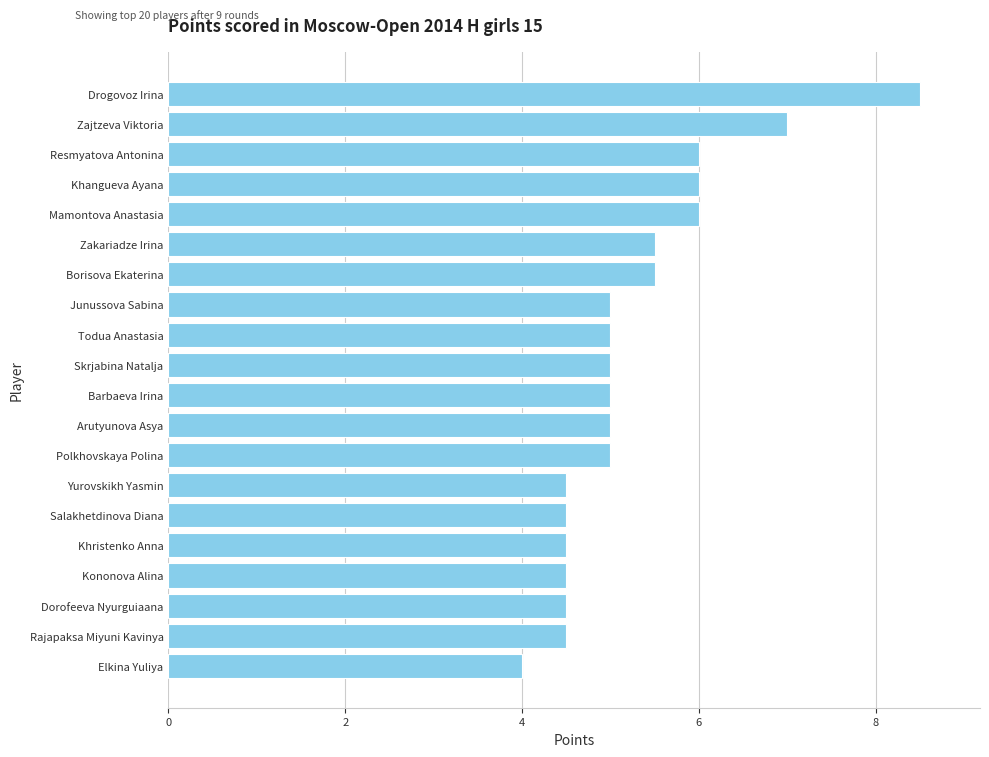

Count the number of categories in the chart.

20